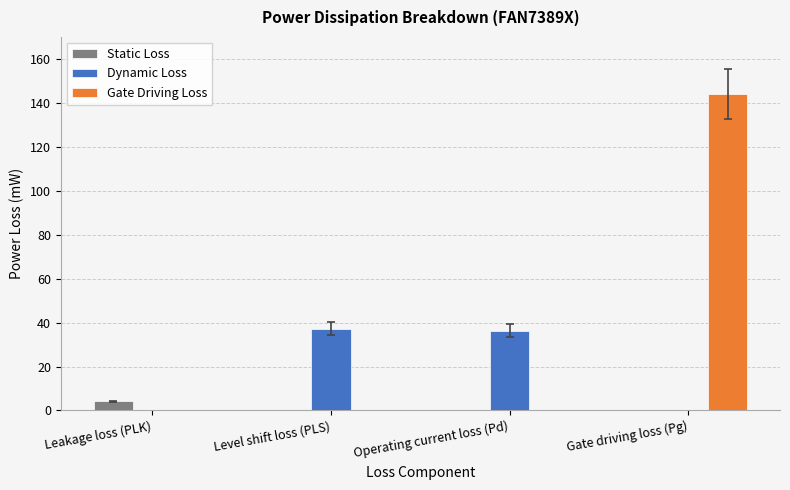

What is the maximum value for Dynamic Loss?

37.3